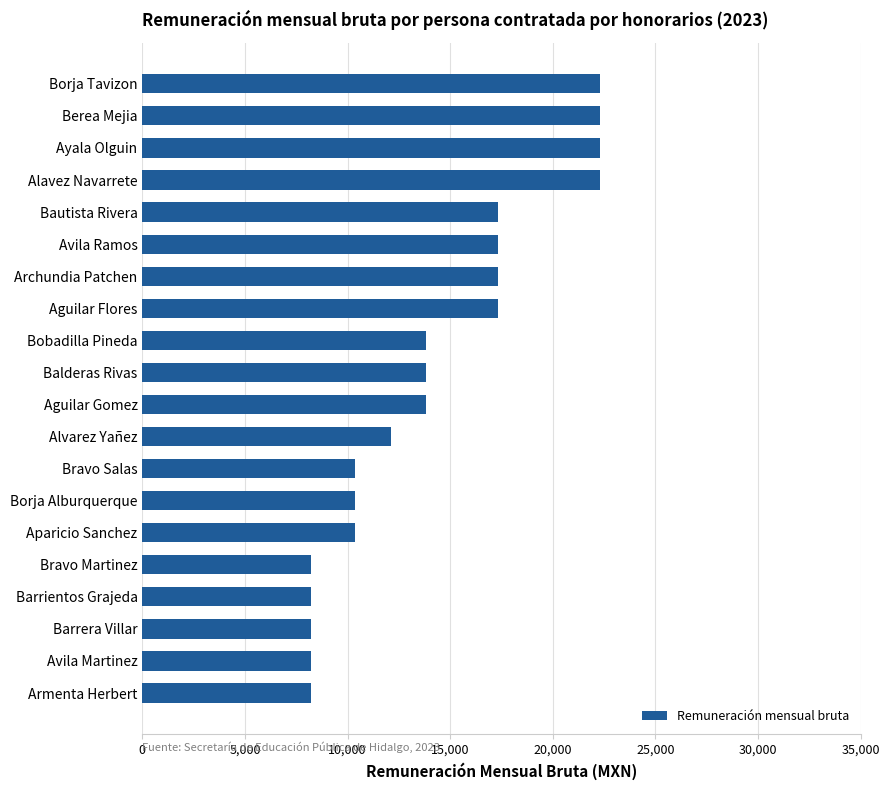

Reading bottom to top, list all the values displayed in this chart.

8229.2	8229.2	8229.2	8229.2	8229.2	10367.9	10367.9	10367.9	12100.0	13810.6	13810.6	13810.6	17334.7	17334.7	17334.7	17334.7	22300.0	22300.0	22300.0	22300.0